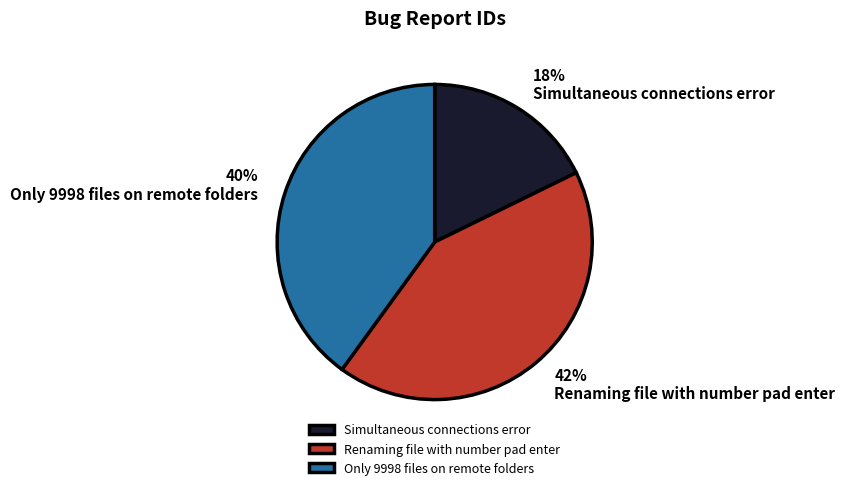

Which slice is the largest?

Renaming file with number pad enter